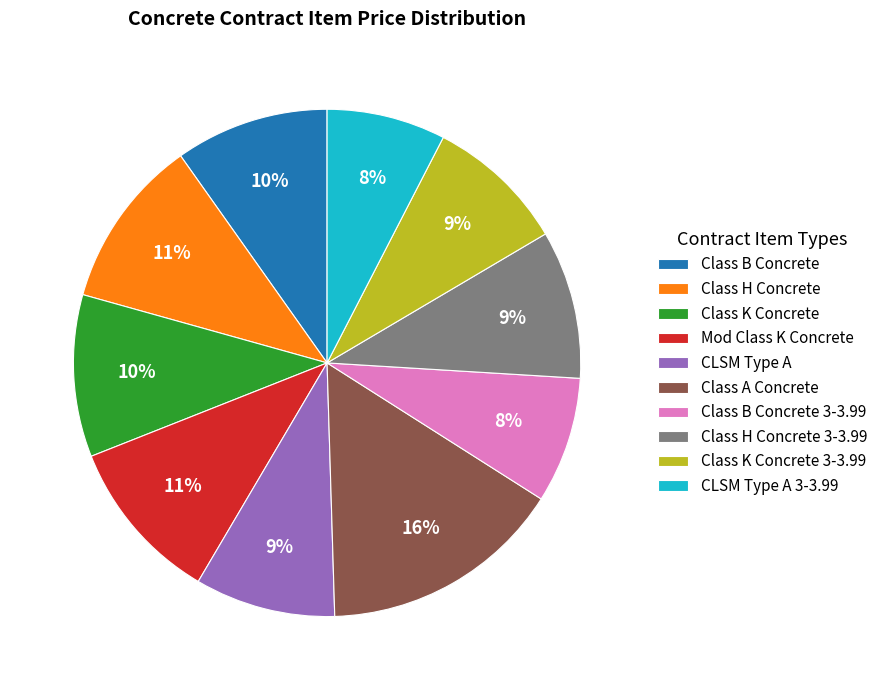

To the nearest percent, what is the difference between the largest and smallest slice percentages?

8%